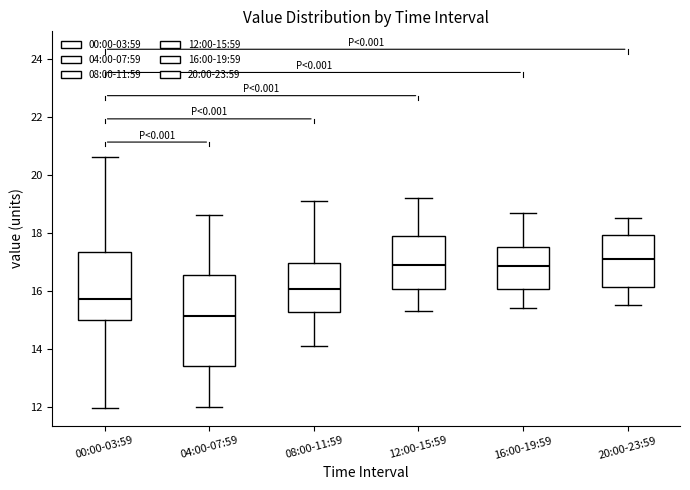

Which box is the tallest, from its lower edge to its upper edge?

04:00-07:59